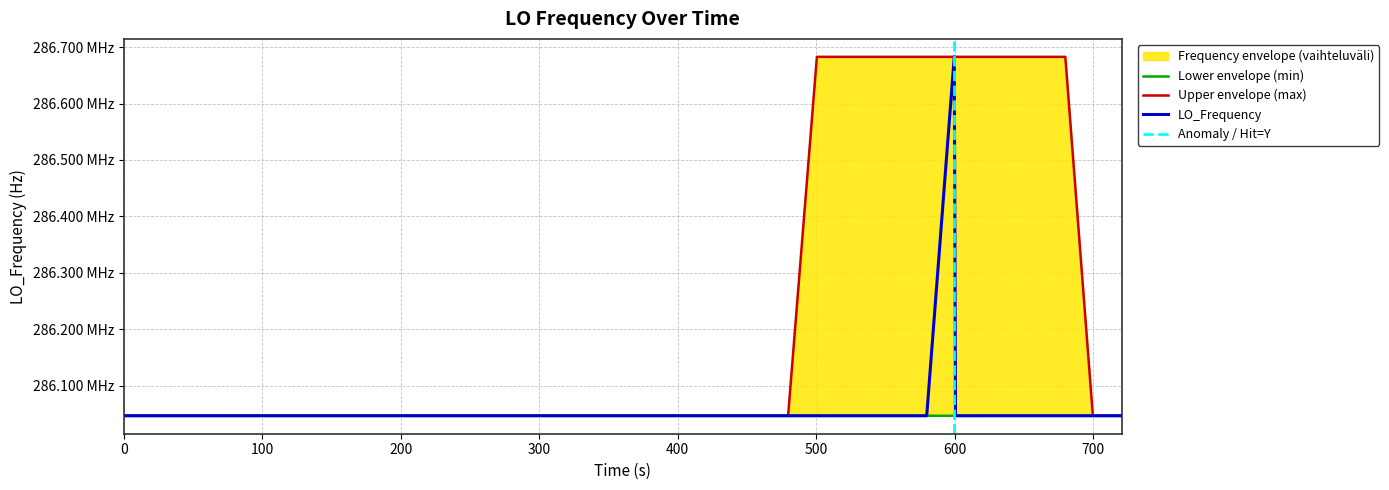

True or false: there are more than 0 points higher than both neighbors.

True